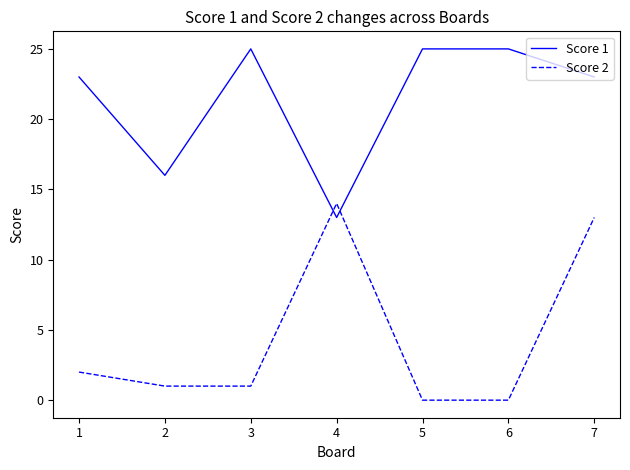

Reading right to left, list all the values displayed in this chart.

Score 1: 23	25	25	13	25	16	23
Score 2: 13	0	0	14	1	1	2